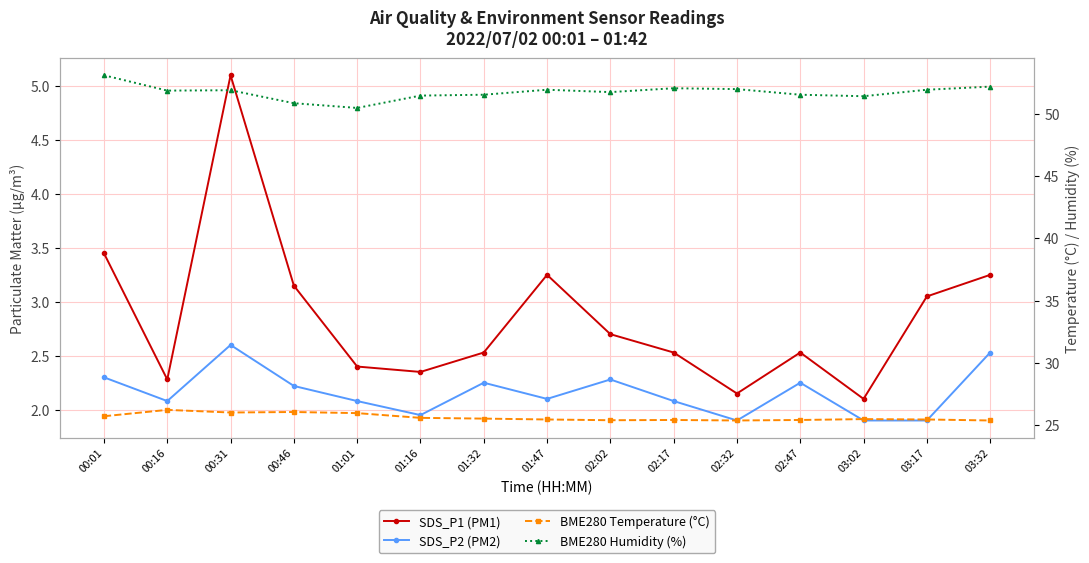

List the labels in order of SDS_P1 (PM1) value, smallest first.

03:02, 02:32, 00:16, 01:16, 01:01, 01:32, 02:17, 02:47, 02:02, 03:17, 00:46, 01:47, 03:32, 00:01, 00:31